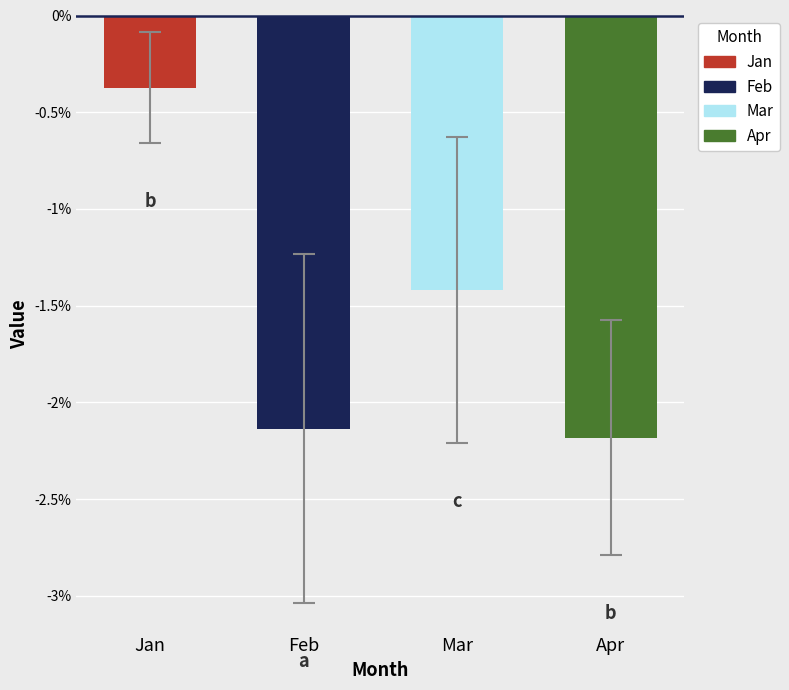

Between Mar and Apr, which is larger?

Mar